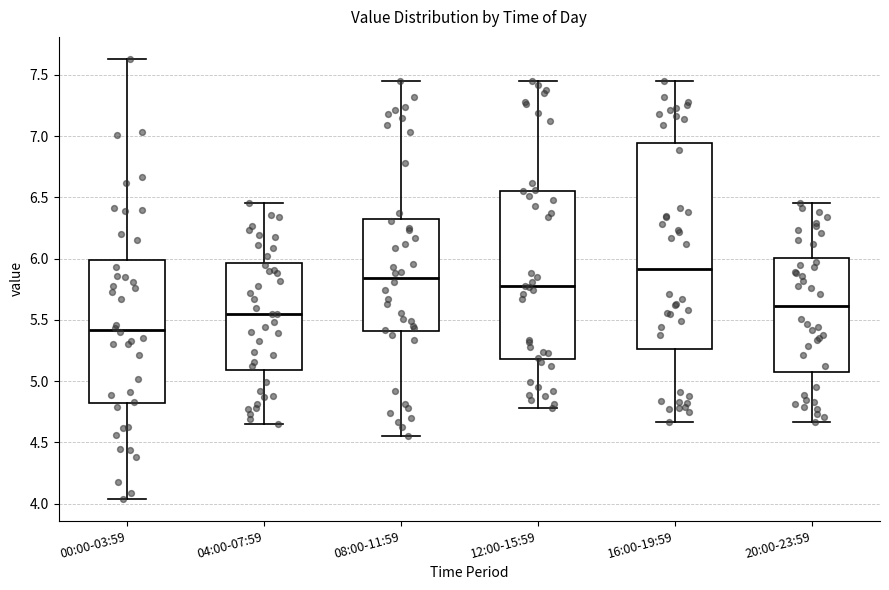

Reading left to right, read every box against the y-axis: the position of its median line, the range the box covers, and the ends of its whiskers. The values are not printed on the chart, so give them approximately, as read against the axis.

00:00-03:59: median 5.40, box 4.80 to 6.00, whiskers 4.05 to 7.65
04:00-07:59: median 5.55, box 5.10 to 5.95, whiskers 4.65 to 6.45
08:00-11:59: median 5.85, box 5.40 to 6.35, whiskers 4.55 to 7.45
12:00-15:59: median 5.80, box 5.20 to 6.55, whiskers 4.80 to 7.45
16:00-19:59: median 5.90, box 5.25 to 6.95, whiskers 4.65 to 7.45
20:00-23:59: median 5.60, box 5.10 to 6.00, whiskers 4.65 to 6.45